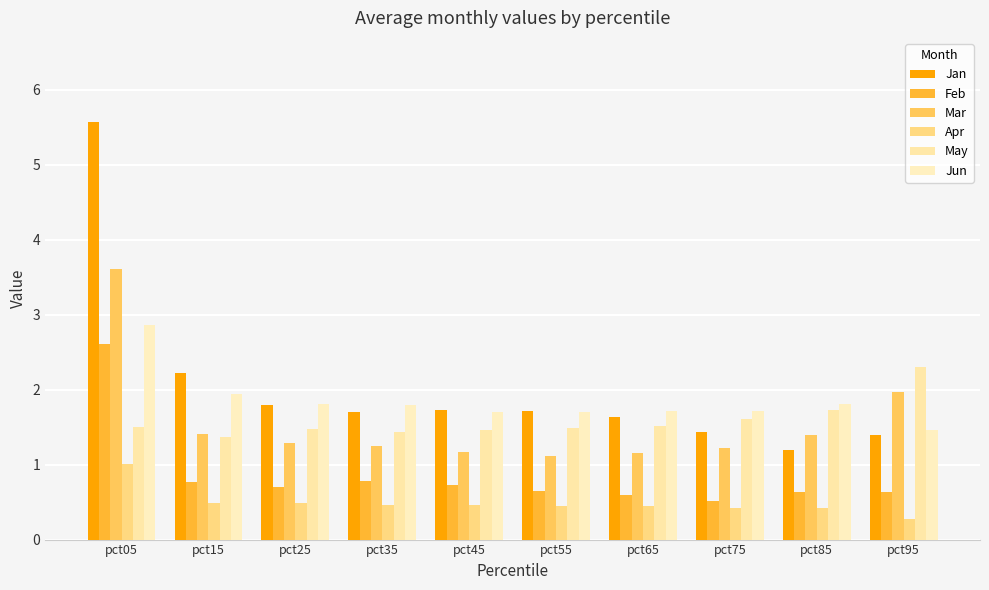

Which series has the largest total across all categories?

Jan